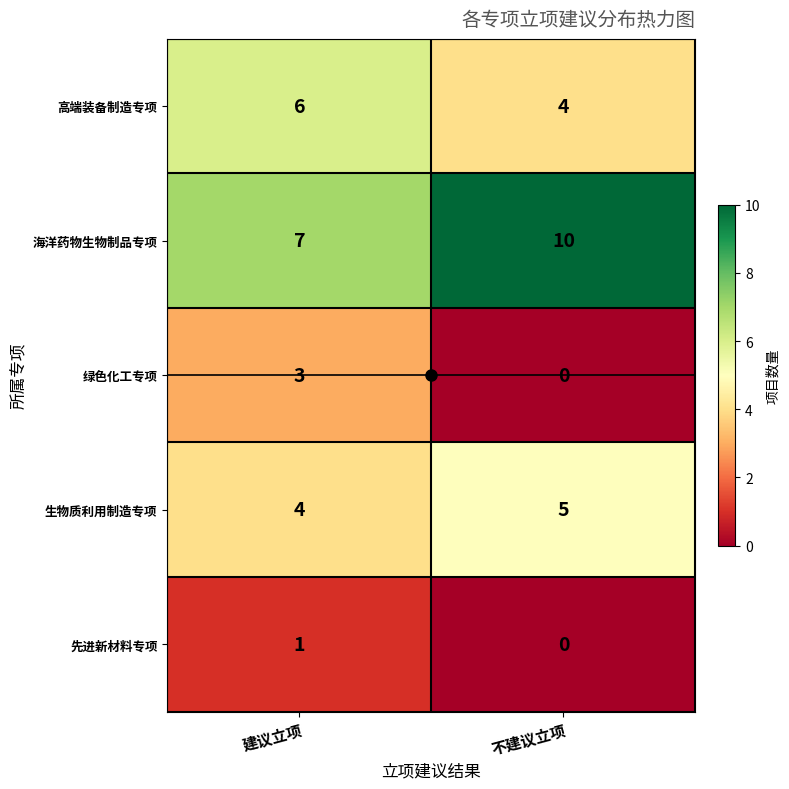

What is the difference between the highest and lowest values at 不建议立项?

10